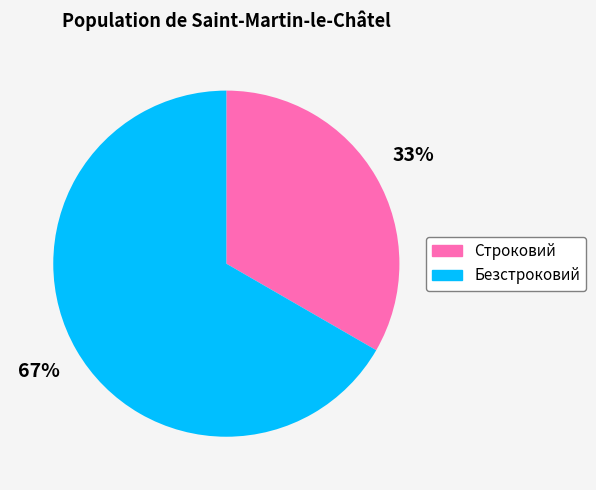

Is there a majority slice in this chart?

Yes